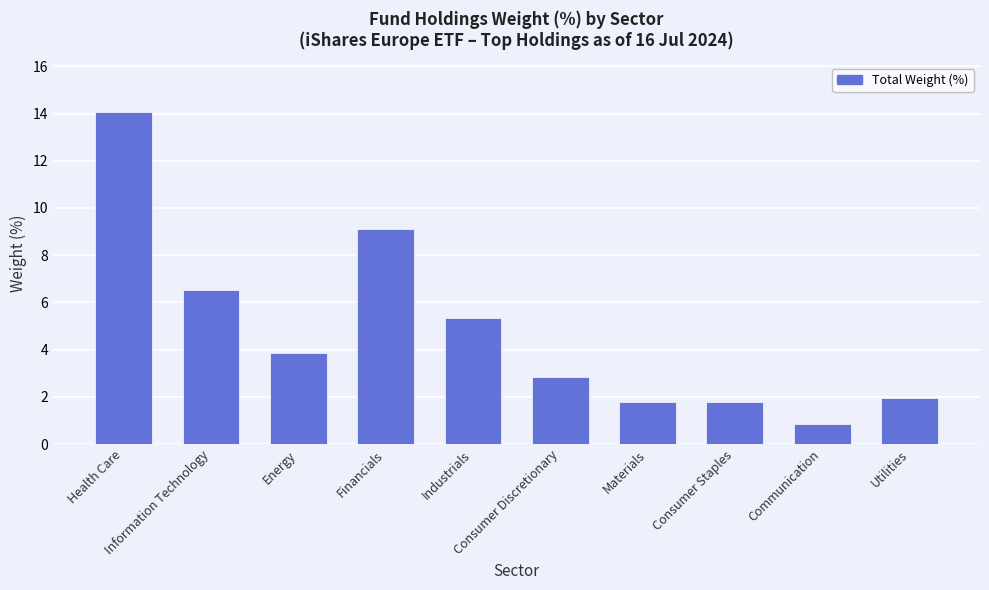

True or false: the data shows 1.9 at Consumer Discretionary.

False